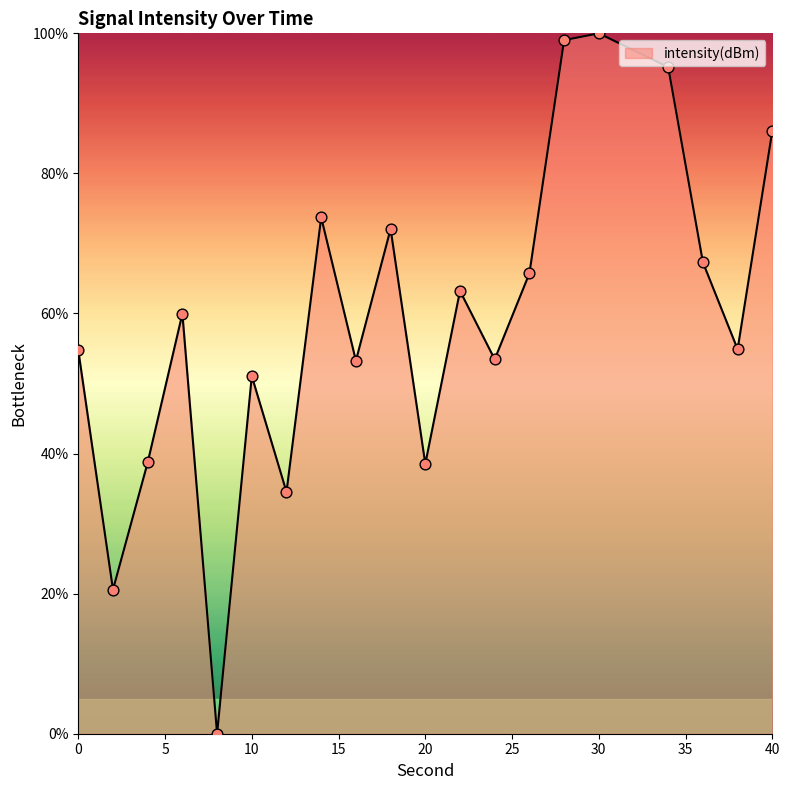

What is the maximum value shown in the chart?

100.0